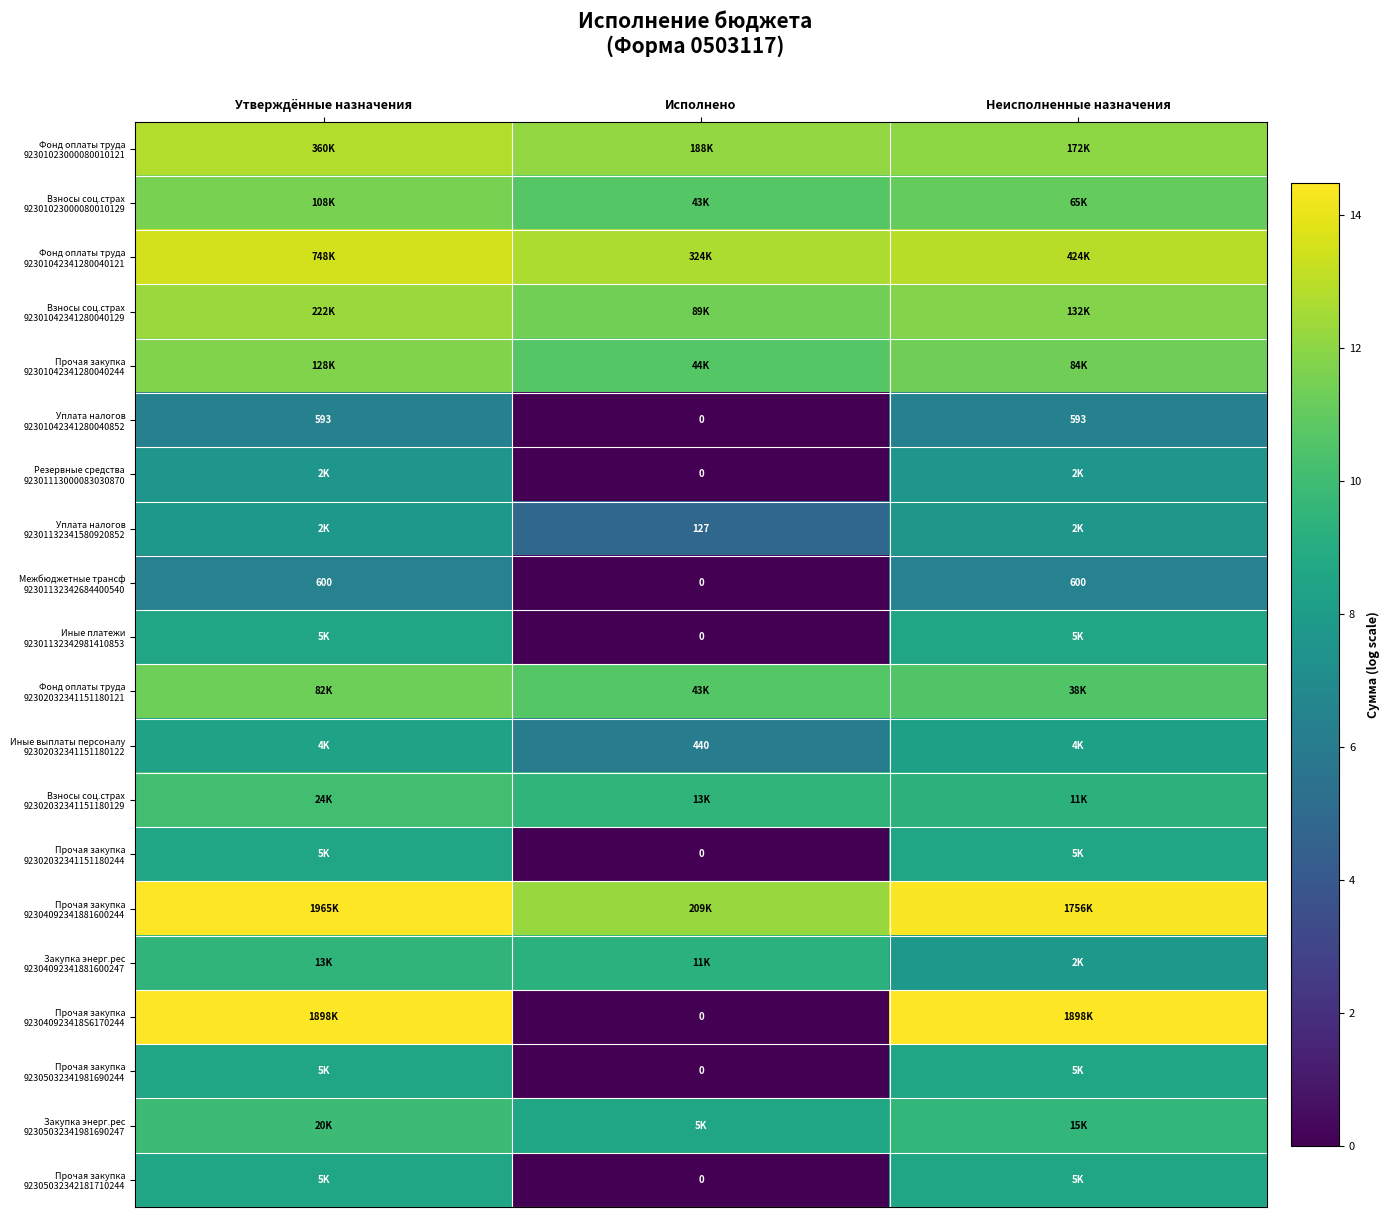

What is the total value across all series at Утверждённые назначения?

202.2